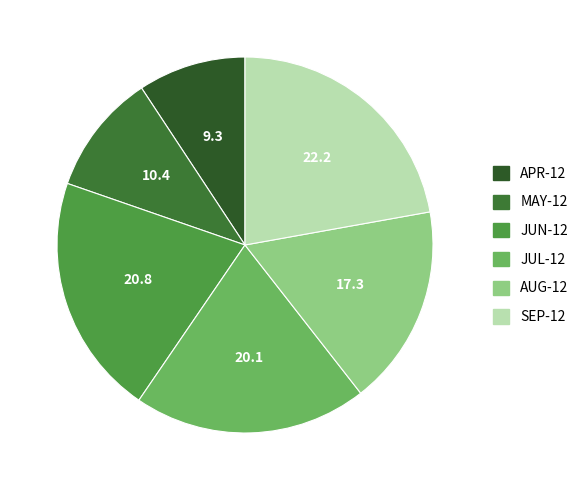

Count the number of slices in the pie.

6